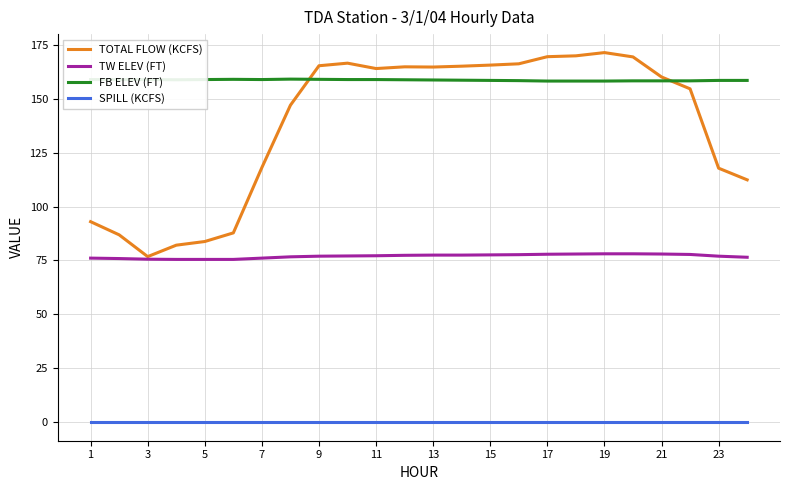

List the series in order of their peak value, highest first.

TOTAL FLOW (KCFS), FB ELEV (FT), TW ELEV (FT), SPILL (KCFS)